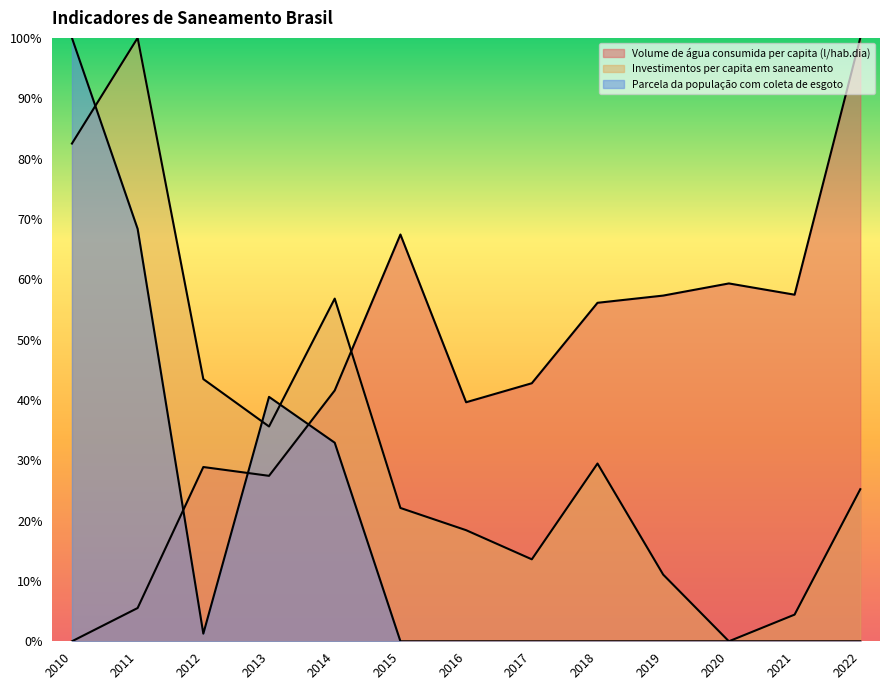

At which label is Parcela da população com coleta de esgoto closest to 50?

2013